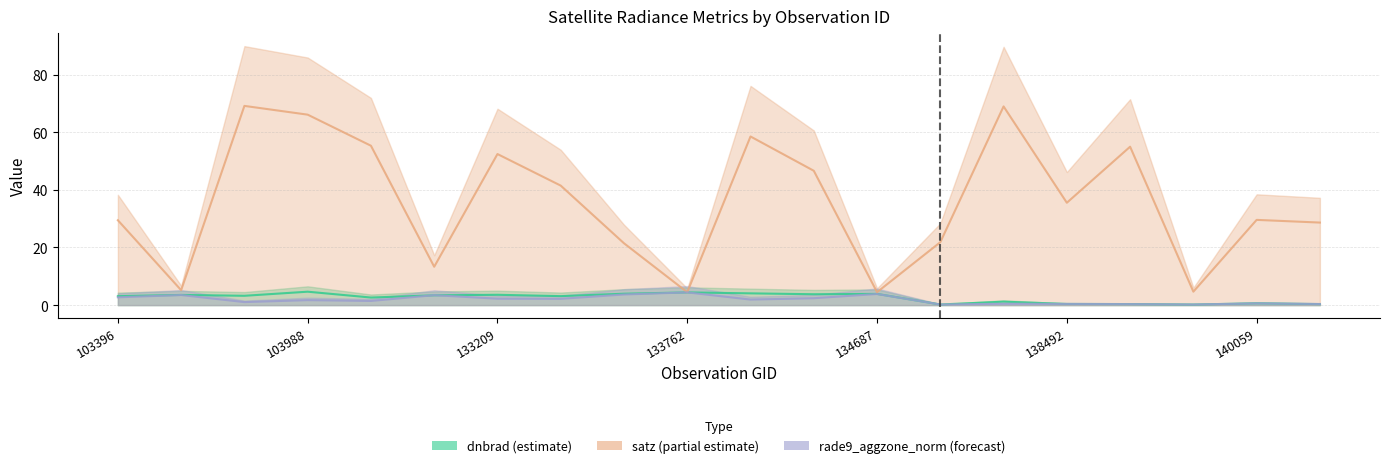

Where is satz nearest to the value 36?

138492